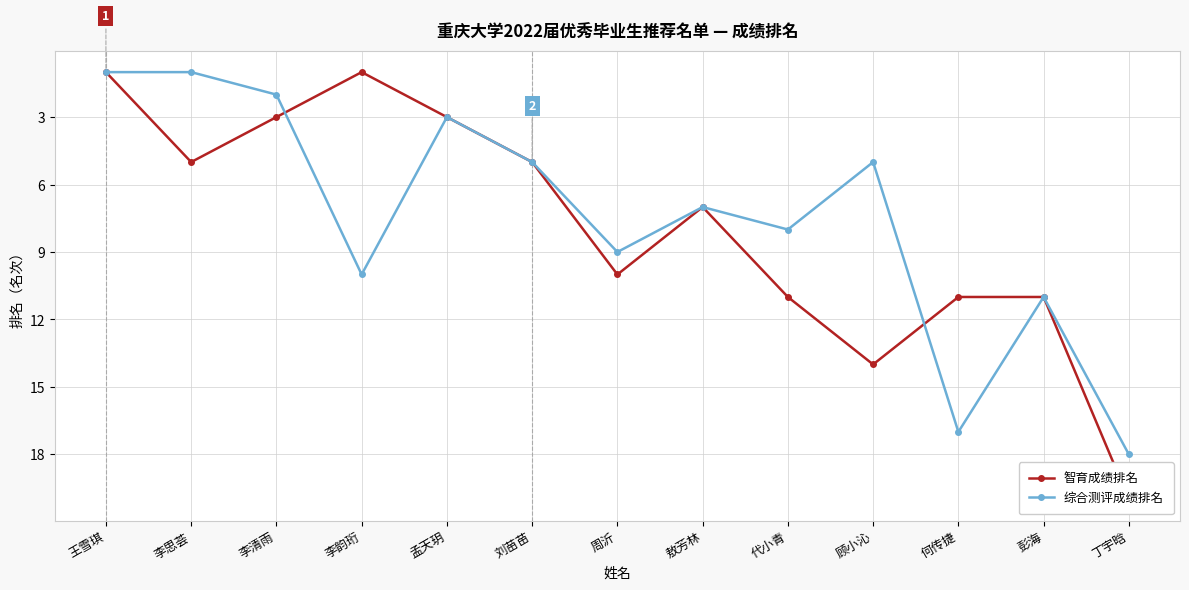

What is the minimum value for 综合测评成绩排名?

1